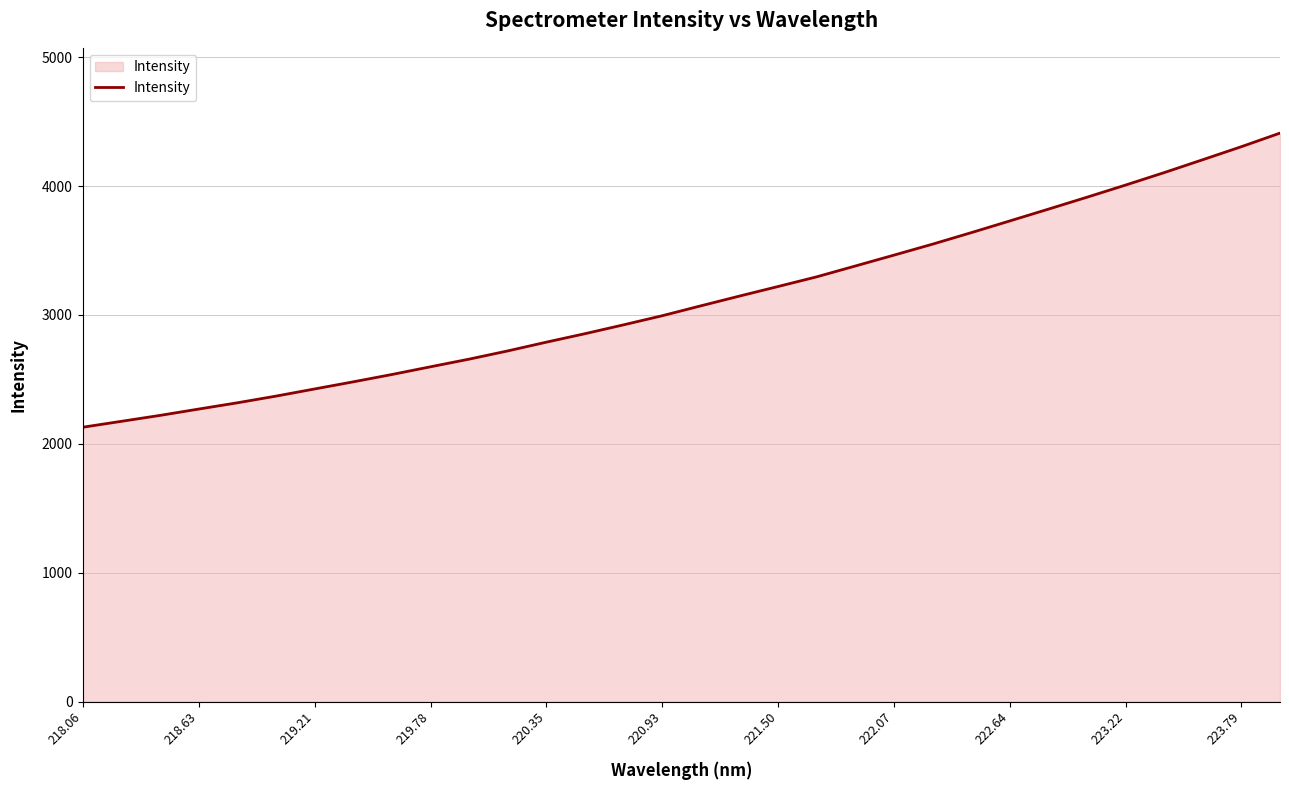

What is the maximum value shown in the chart?

4411.7